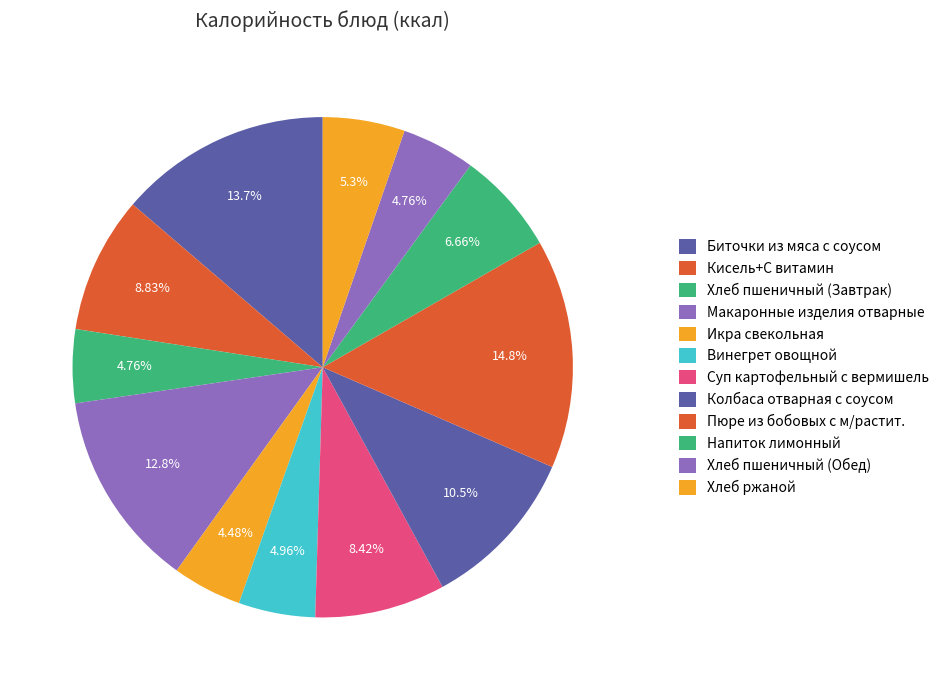

Approximately how many times larger is the value at Икра свекольная compared to Винегрет овощной?

0.9